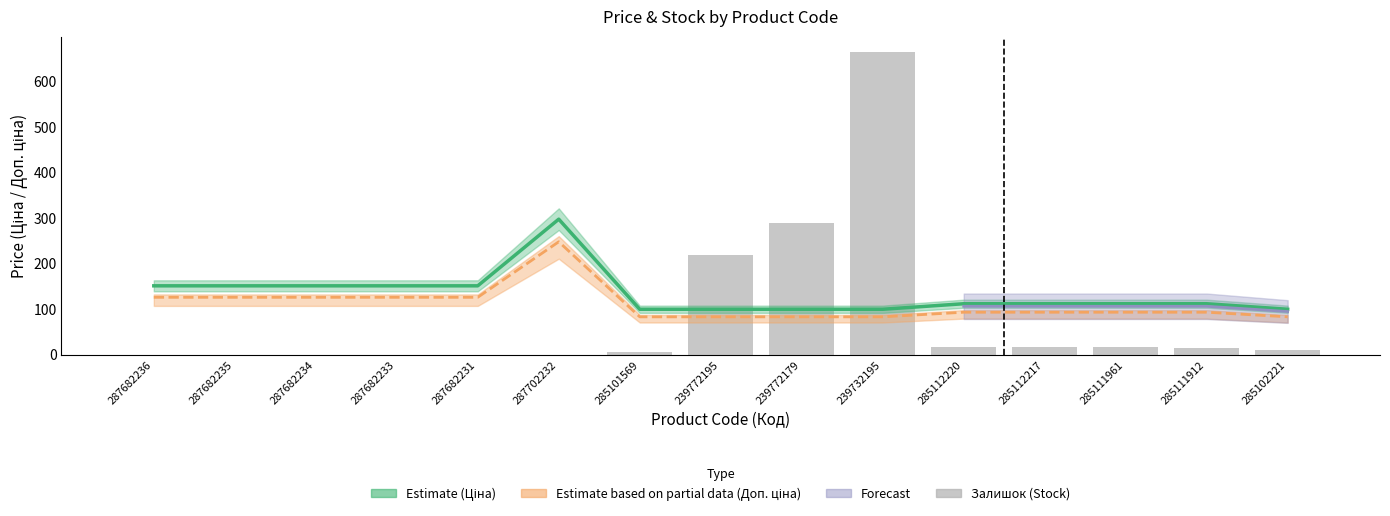

What is the difference between the highest and lowest values at 287682236?

151.2